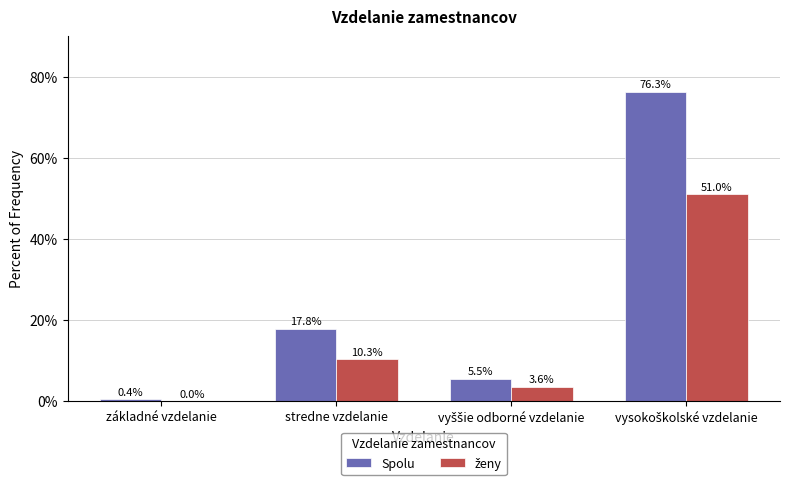

What is the total value across all series at základné vzdelanie?

0.4